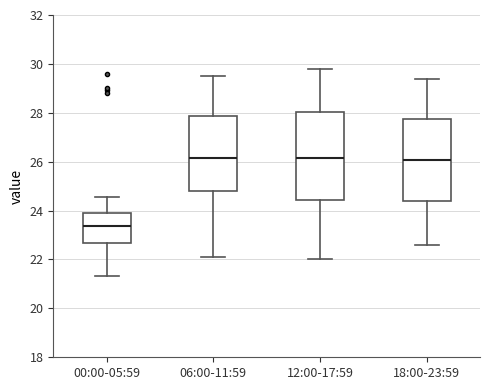

Which box is the tallest, from its lower edge to its upper edge?

12:00-17:59